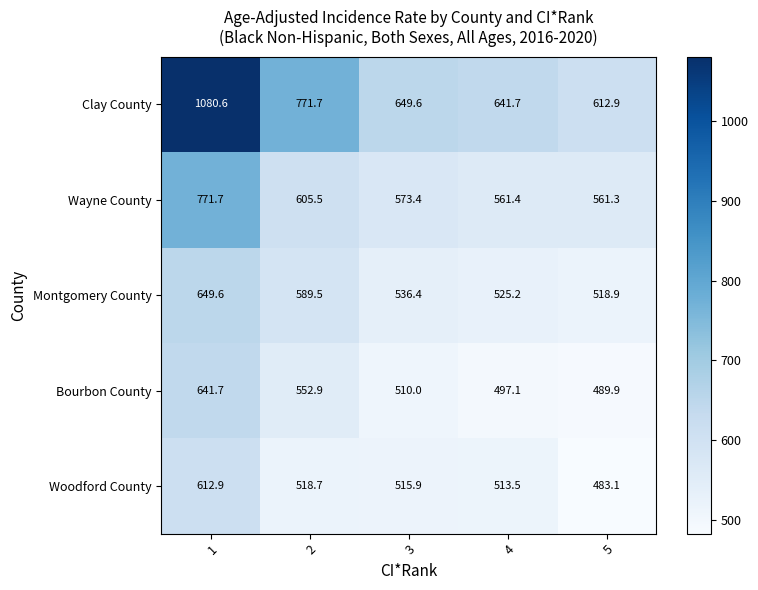

The Woodford County series shows 839.8 at 2. True or false?

False